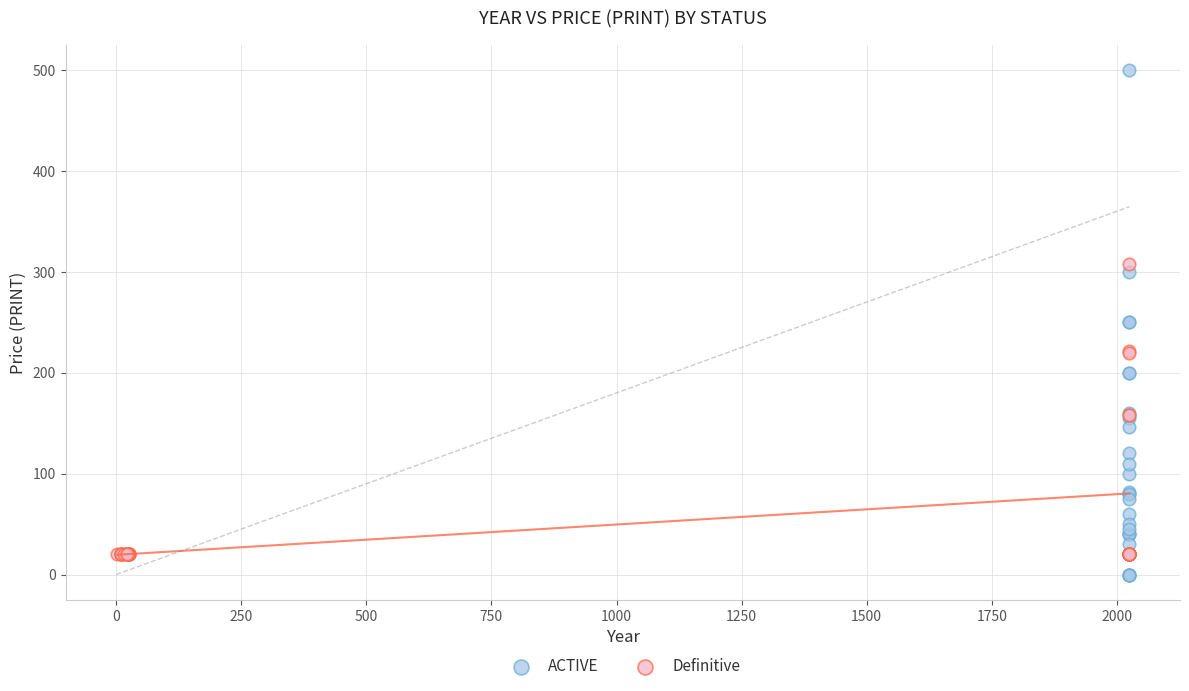

Which series reaches the minimum Y coordinate?

ACTIVE